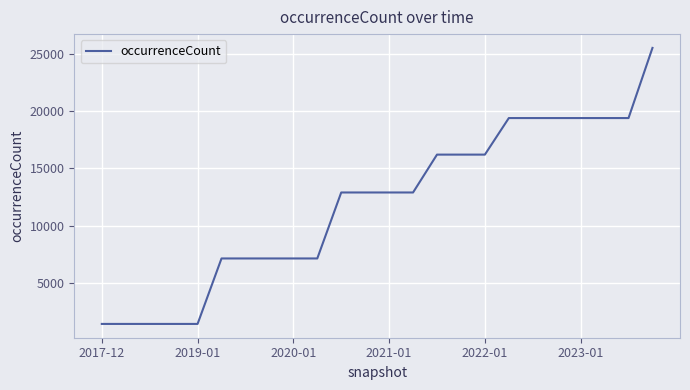

Does the chart display data point markers on the line(s)?

No